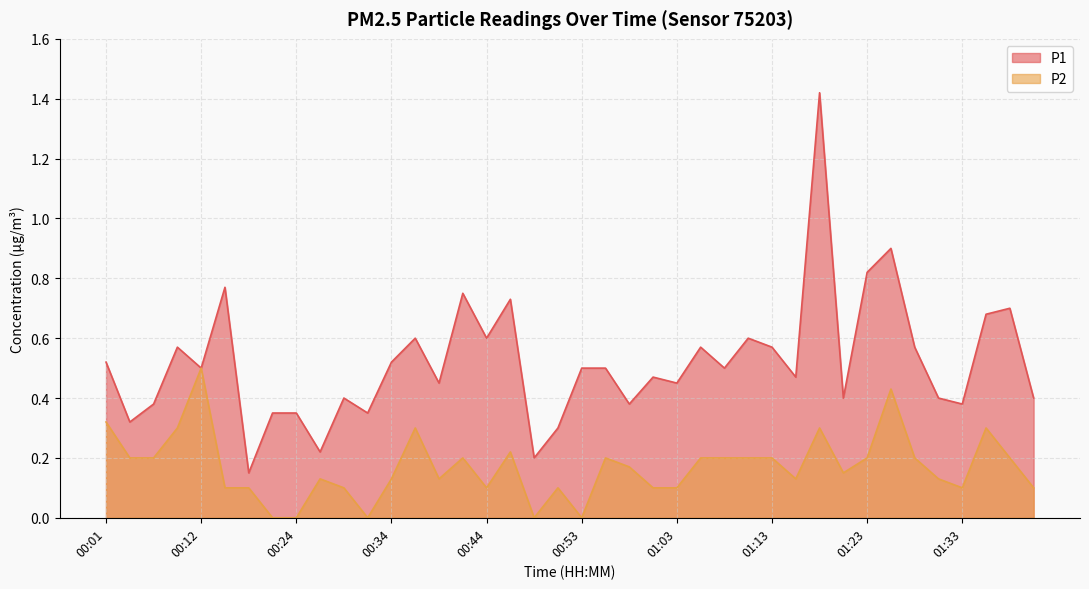

Is it true that P1 equals 0.2 at 00:26?

True